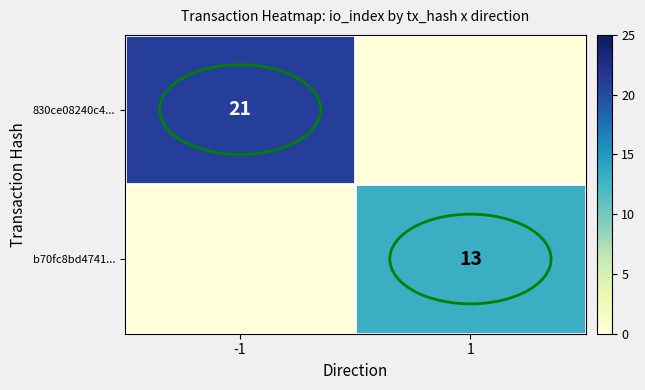

True or false: 830ce08240c4... has a value of 33 at -1.

False